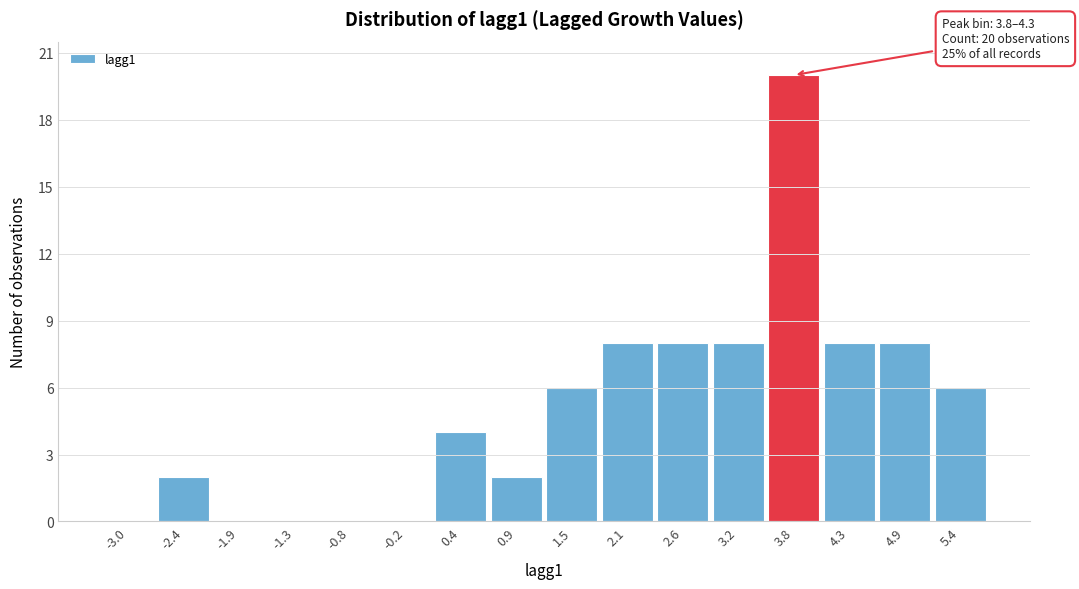

Reading left to right, what are all the values shown in this chart?

-3.0=0	-2.4=2	-1.9=0	-1.3=0	-0.8=0	-0.2=0	0.4=4	0.9=2	1.5=6	2.1=8	2.6=8	3.2=8	3.8=20	4.3=8	4.9=8	5.4=6